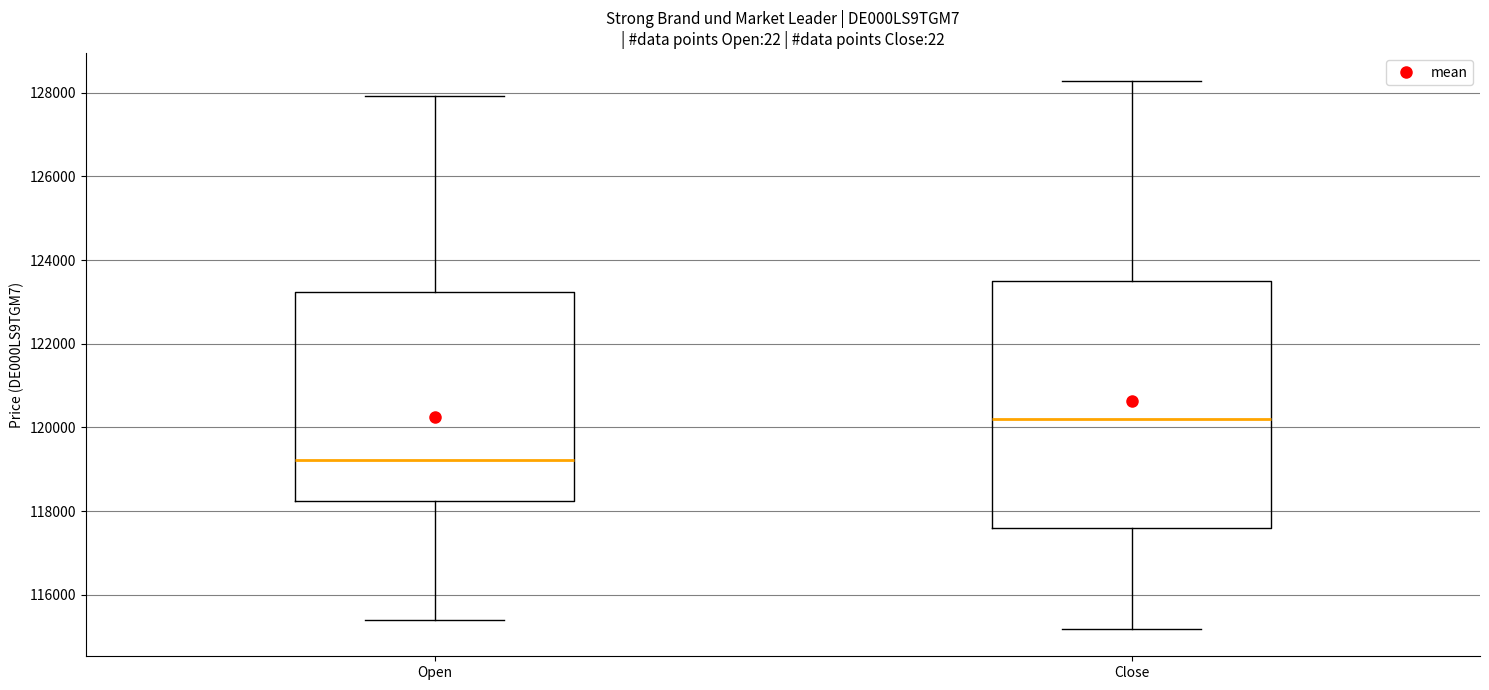

Reading left to right, transcribe this box plot: for each box, give where its median line is, the range the box spans, and where its two whiskers end, as read against the y-axis. The values are not printed on the chart, so give them approximately, as read against the axis.

Open: median 119200, box 118200 to 123200, whiskers 115400 to 128000
Close: median 120200, box 117600 to 123400, whiskers 115200 to 128200